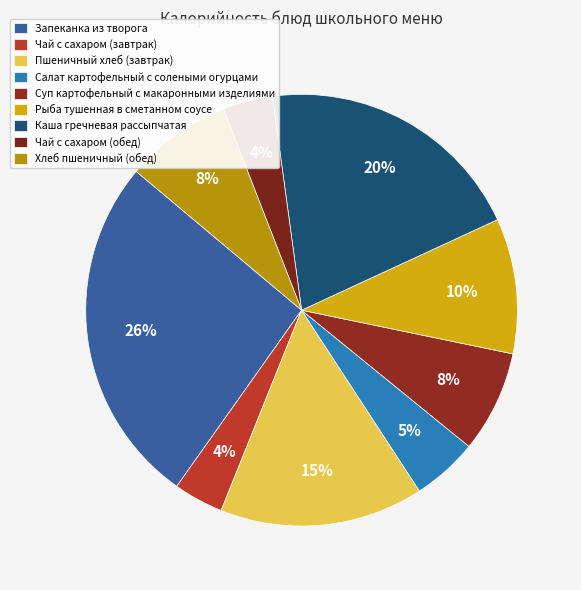

The Суп картофельный с макаронными изделиями slice represents 1% of the pie. True or false?

False